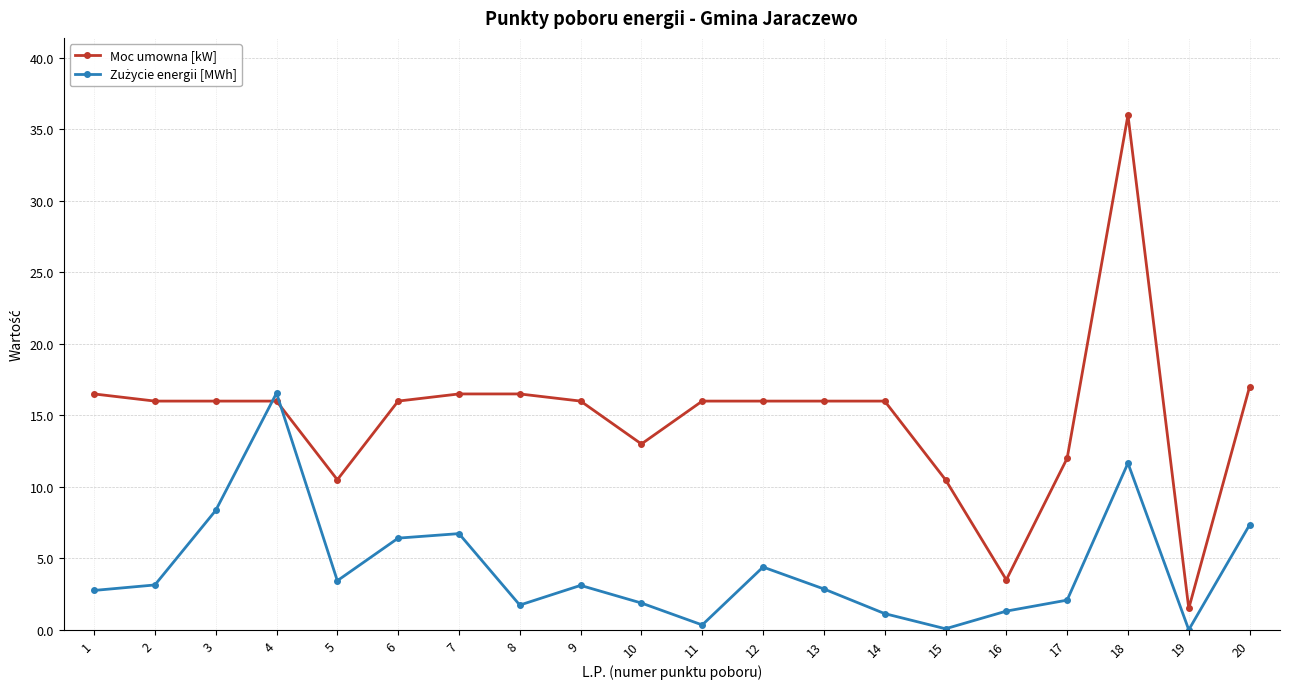

The value of Moc umowna [kW] at 16 is 6.2. True or false?

False